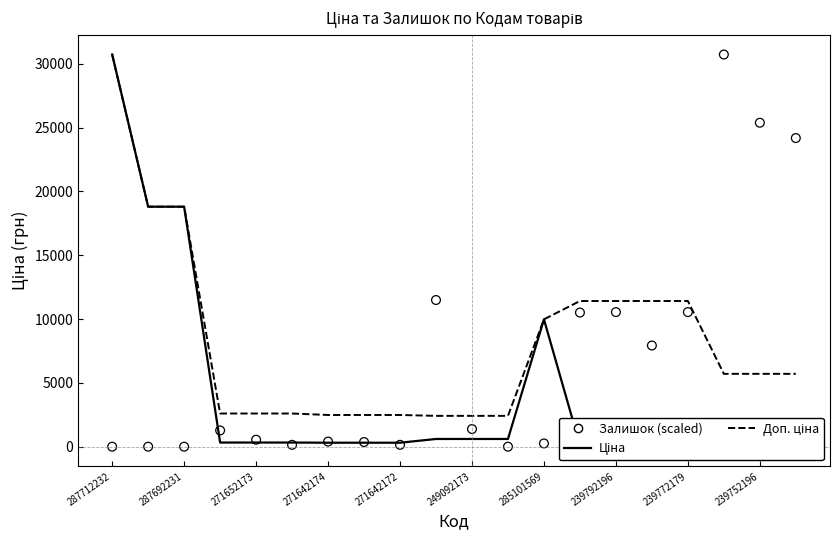

What is the total value across all series at 11?

3018.6